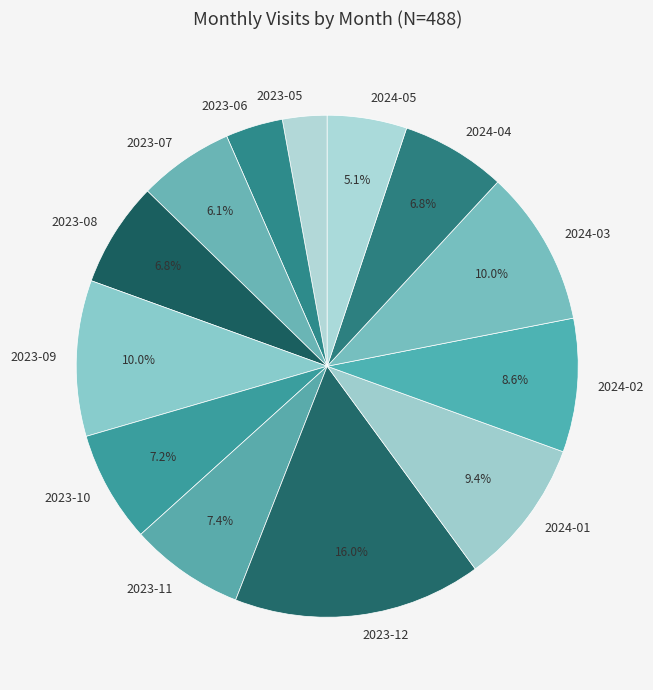

Count the number of slices in the pie.

13